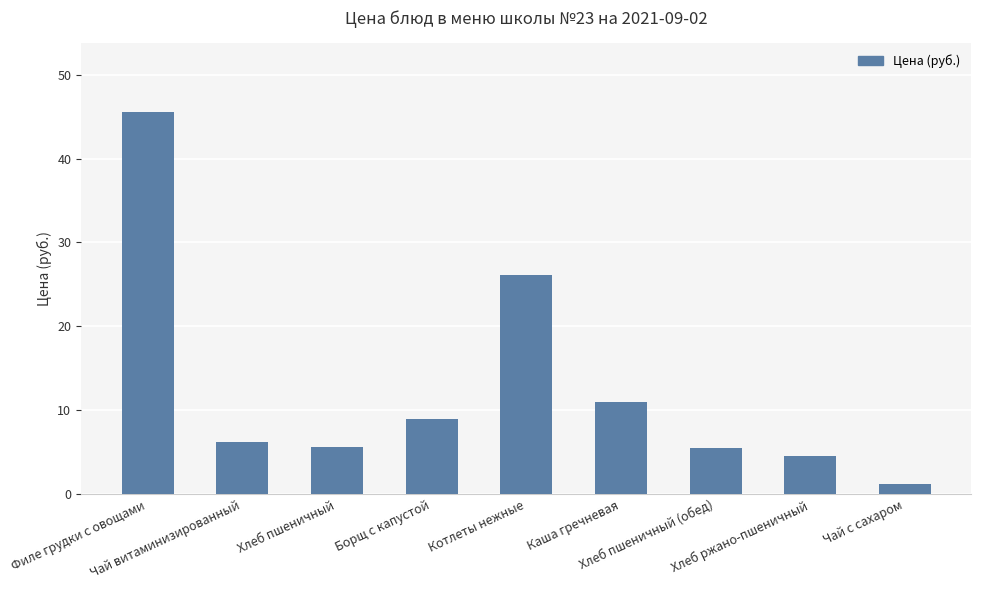

What is the average value?

12.8